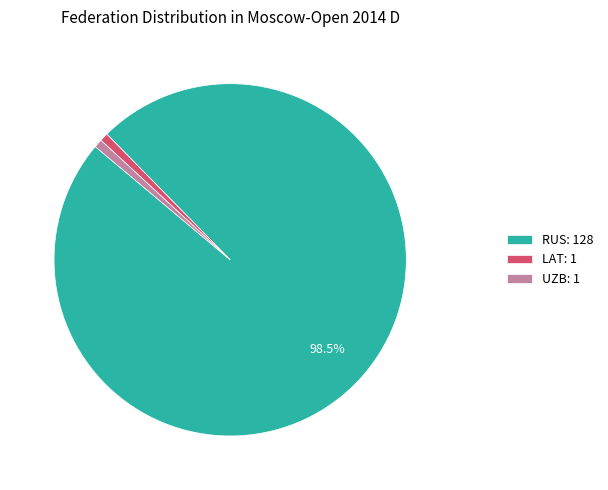

Is there any slice that represents more than half of the pie?

Yes